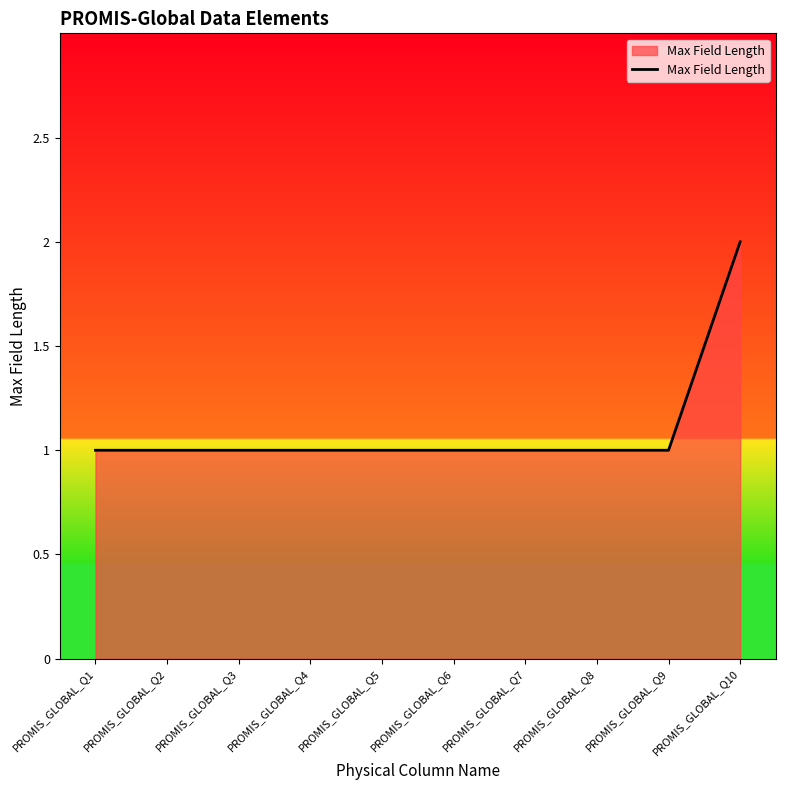

What is the sum of all values?

11